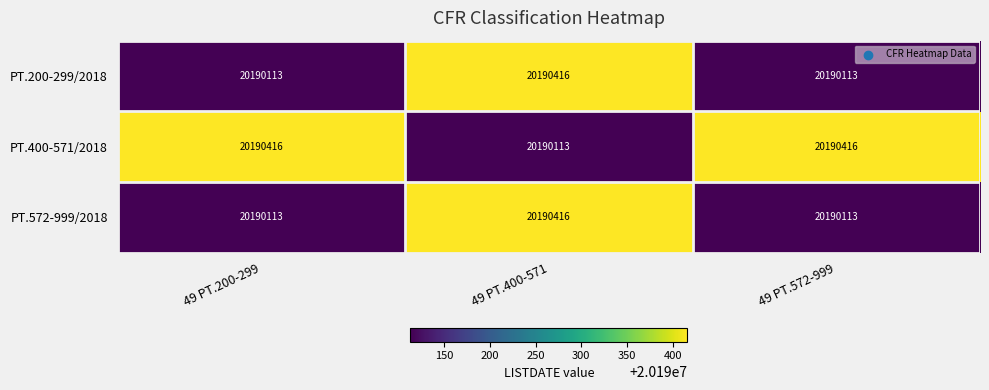

What is the greatest value displayed?

20190416